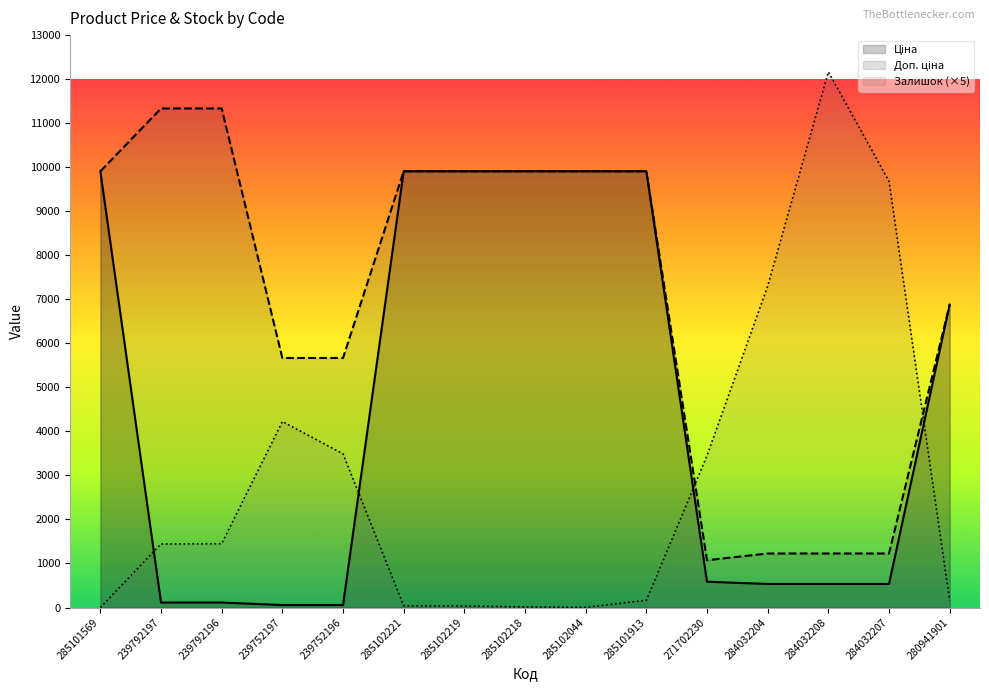

Count the number of data series in this chart.

3